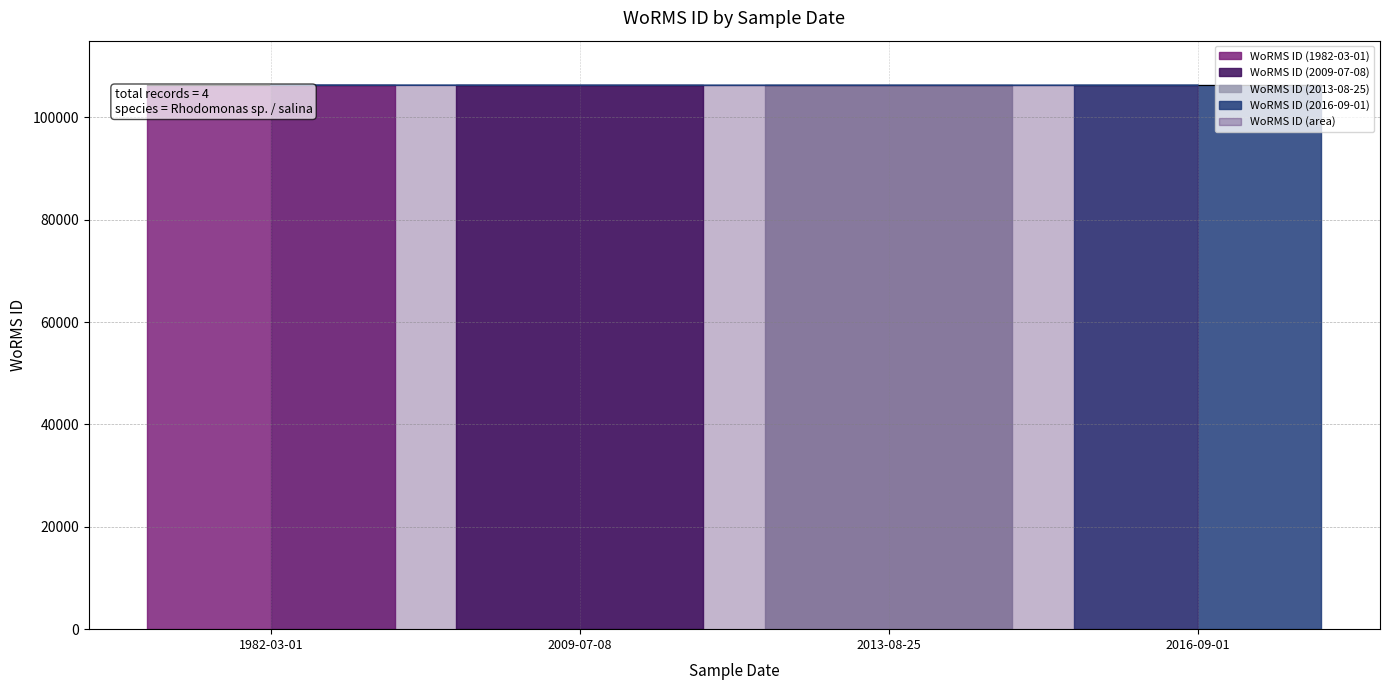

True or false: WoRMS ID (area) has more than 2 points higher than both neighbors.

False